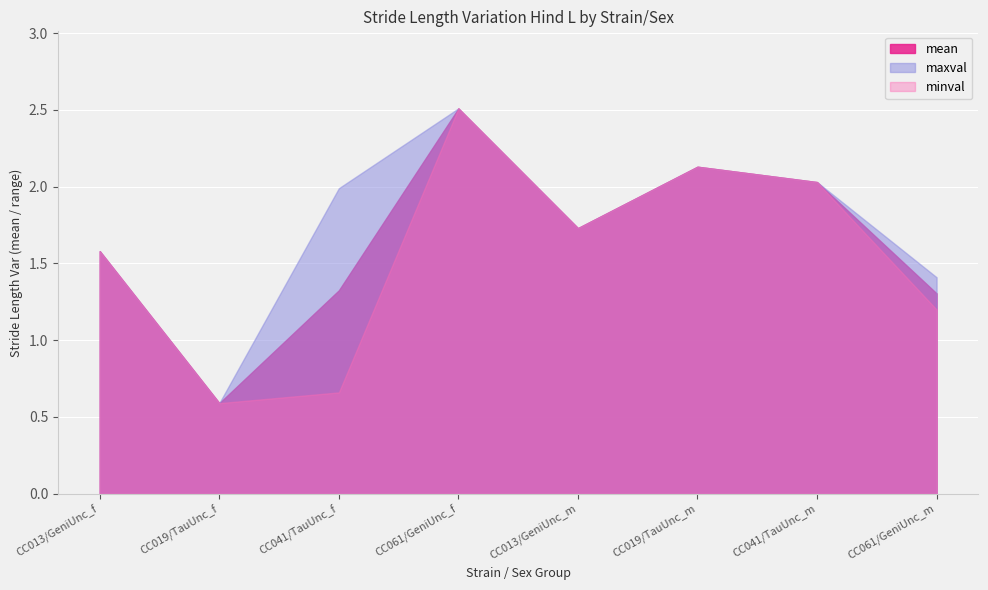

True or false: maxval and mean intersect in this chart.

False